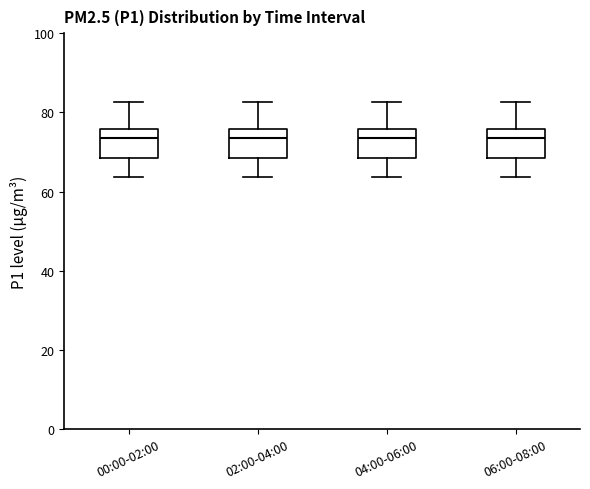

Reading left to right, transcribe this box plot: for each box, give where its median line is, the range the box spans, and where its two whiskers end, as read against the y-axis. The values are not printed on the chart, so give them approximately, as read against the axis.

00:00-02:00: median 74, box 68 to 76, whiskers 64 to 82
02:00-04:00: median 74, box 68 to 76, whiskers 64 to 82
04:00-06:00: median 74, box 68 to 76, whiskers 64 to 82
06:00-08:00: median 74, box 68 to 76, whiskers 64 to 82